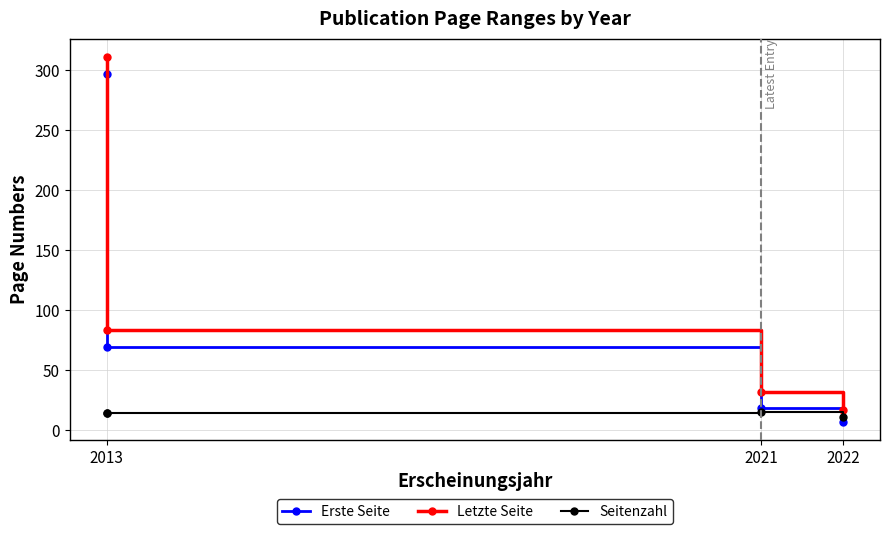

What position from the left is 2021?

2